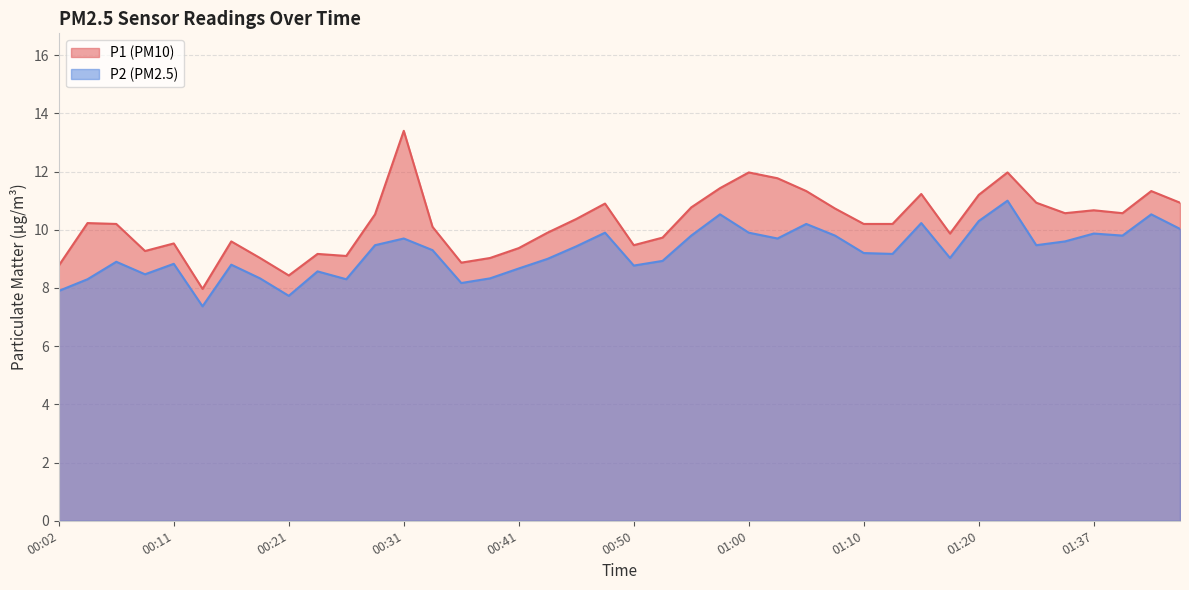

True or false: P2 and P1 cross at least once.

False